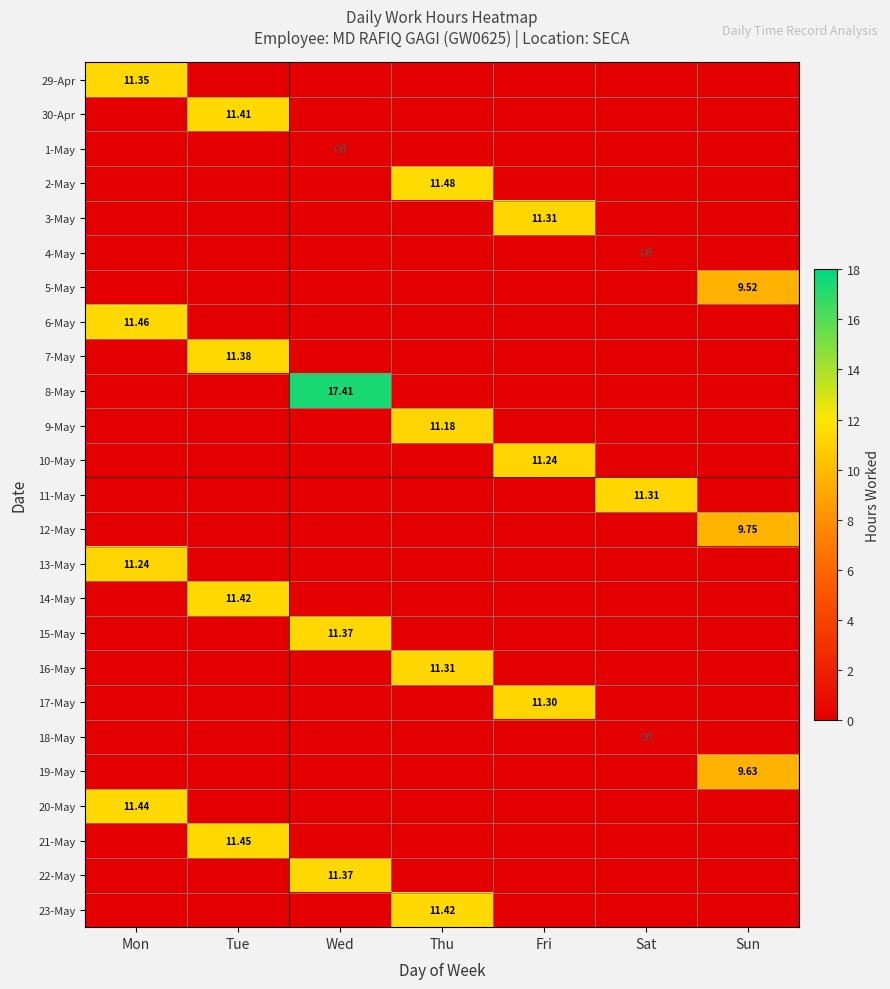

Is the value of 4-May at Sun greater than the value of 22-May at Sun?

No